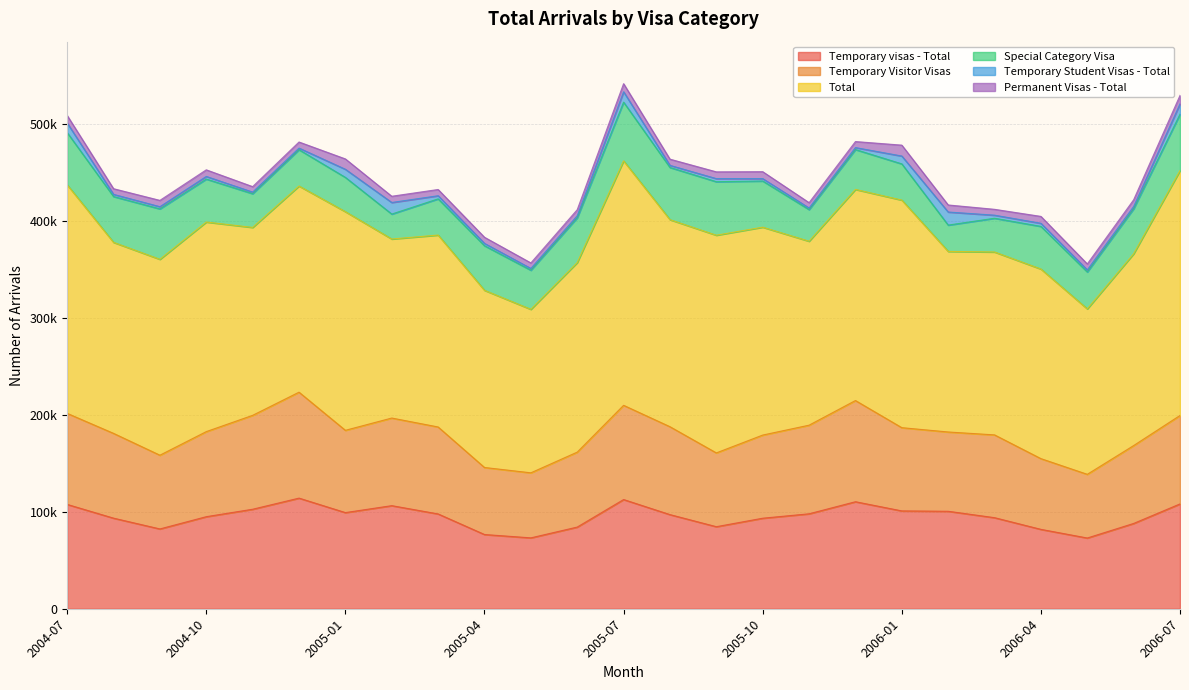

Which series changed the most between 2004-11 and 2005-08?

Total